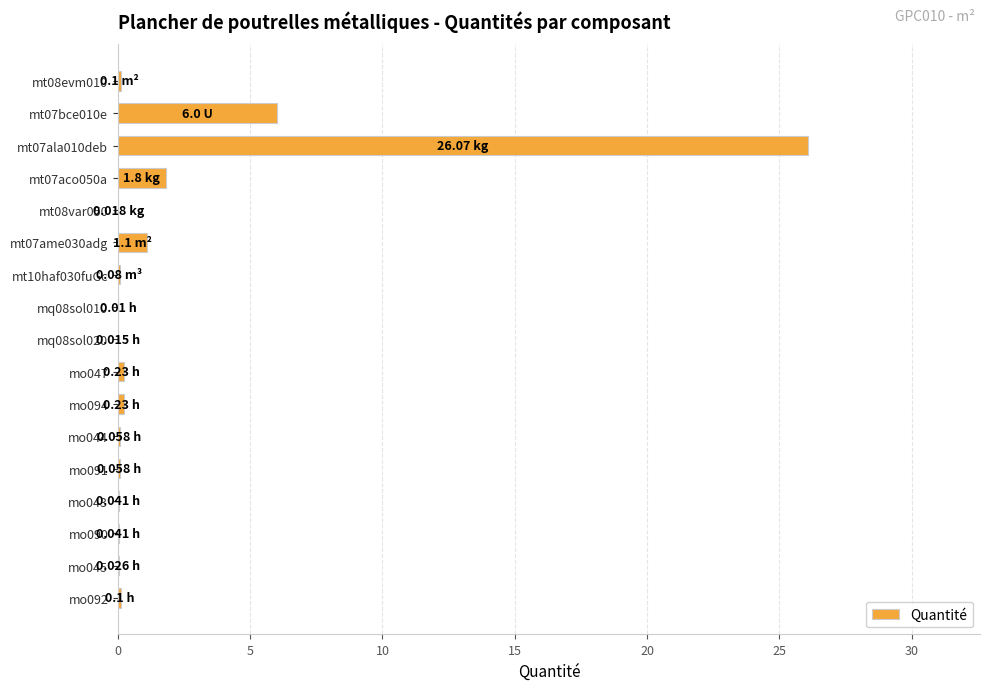

How many categories are shown in the chart?

17